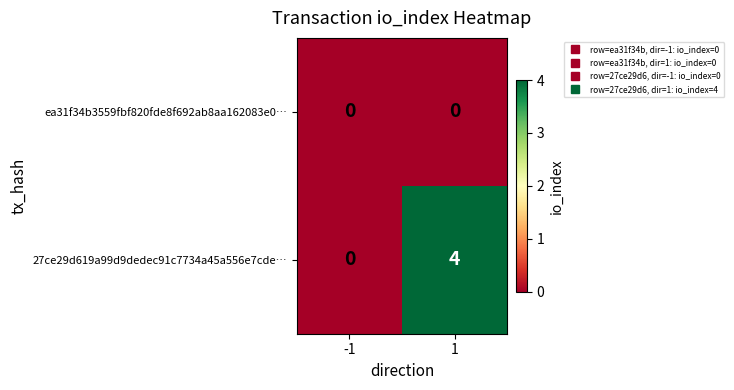

What is the sum of all 27ce29d619a99d9dedec91c7734a45a556e7cde… values?

4